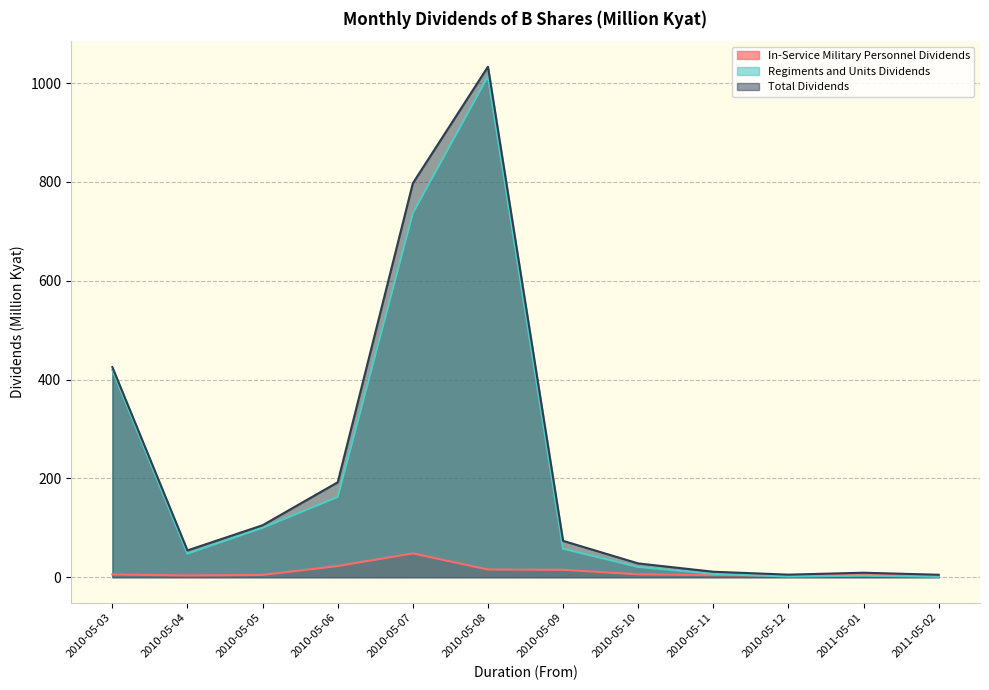

List the series in order of their peak value, highest first.

Total Dividends, Regiments and Units Dividends, In-Service Military Personnel Dividends